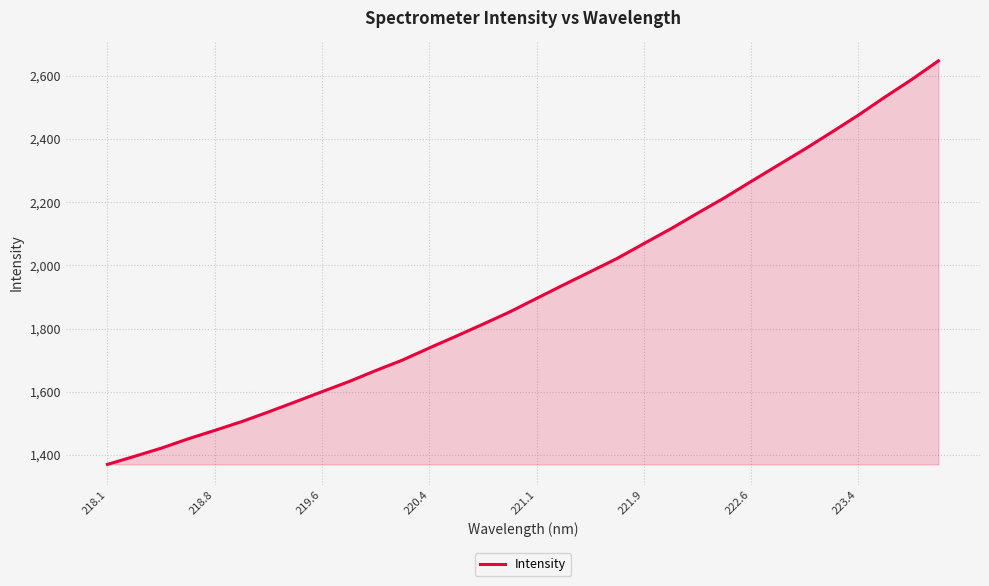

What is the greatest value displayed?

2647.8